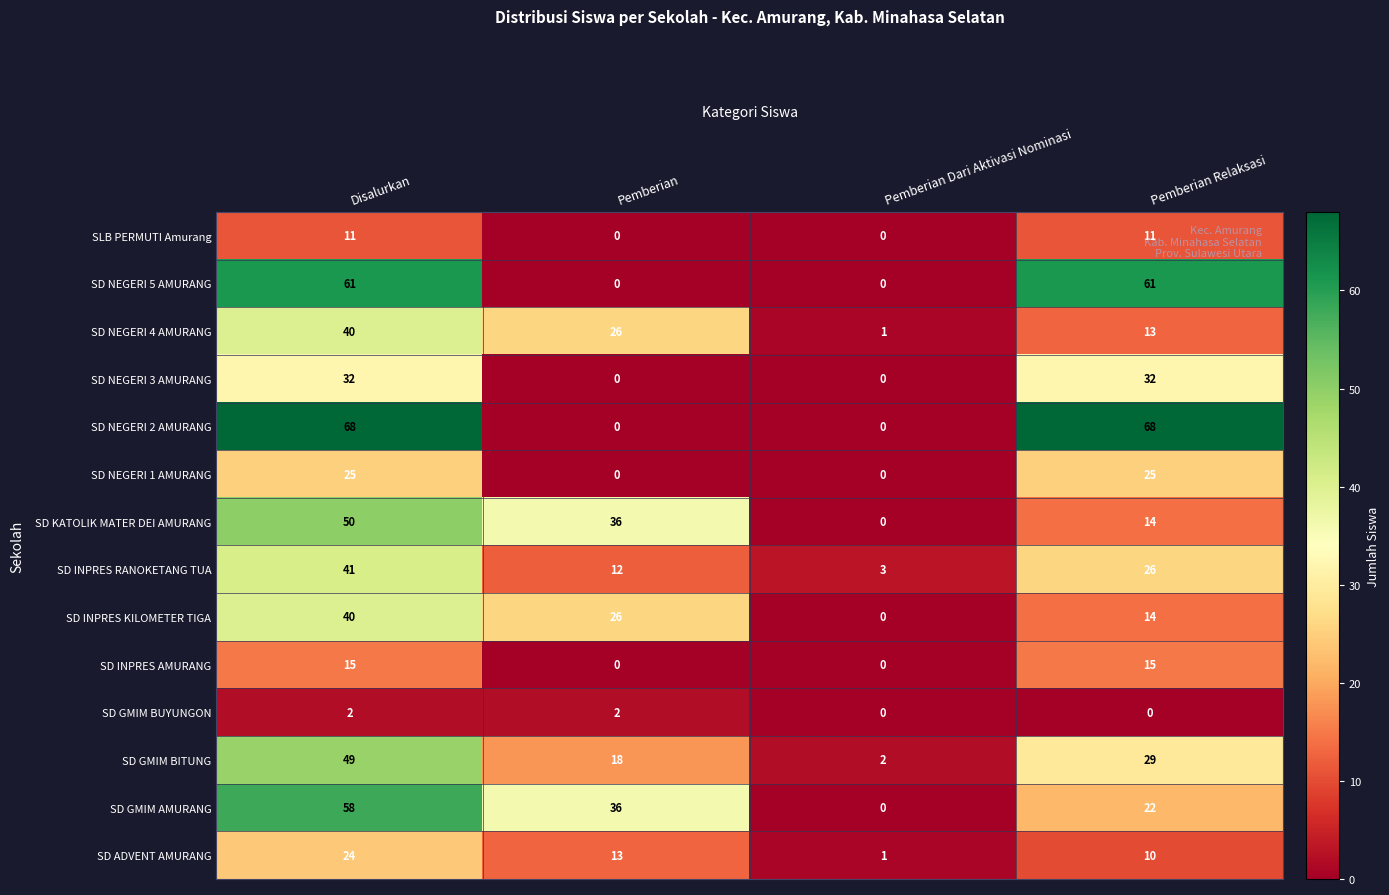

What is the sum of all SD NEGERI 4 AMURANG values?

80